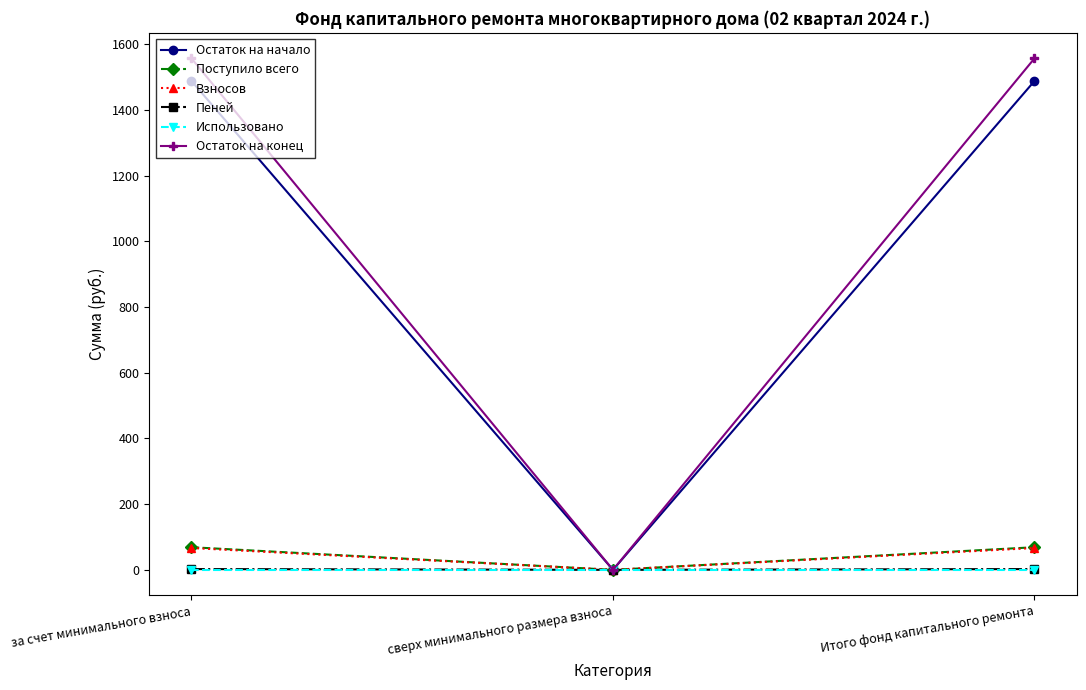

The value of Пеней at сверх минимального размера взноса is 0.0. True or false?

True